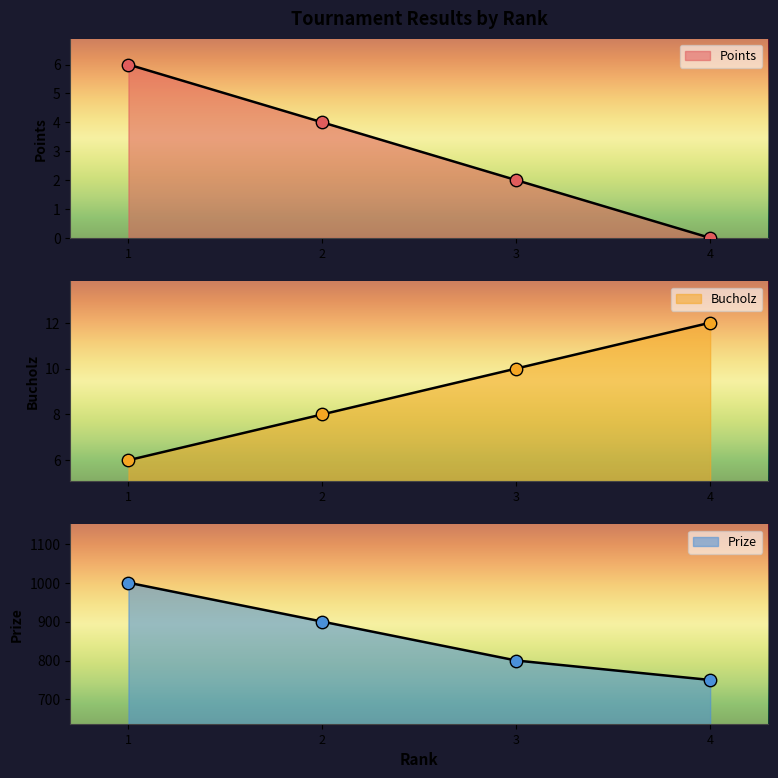

Which series reaches the maximum Y coordinate?

Prize